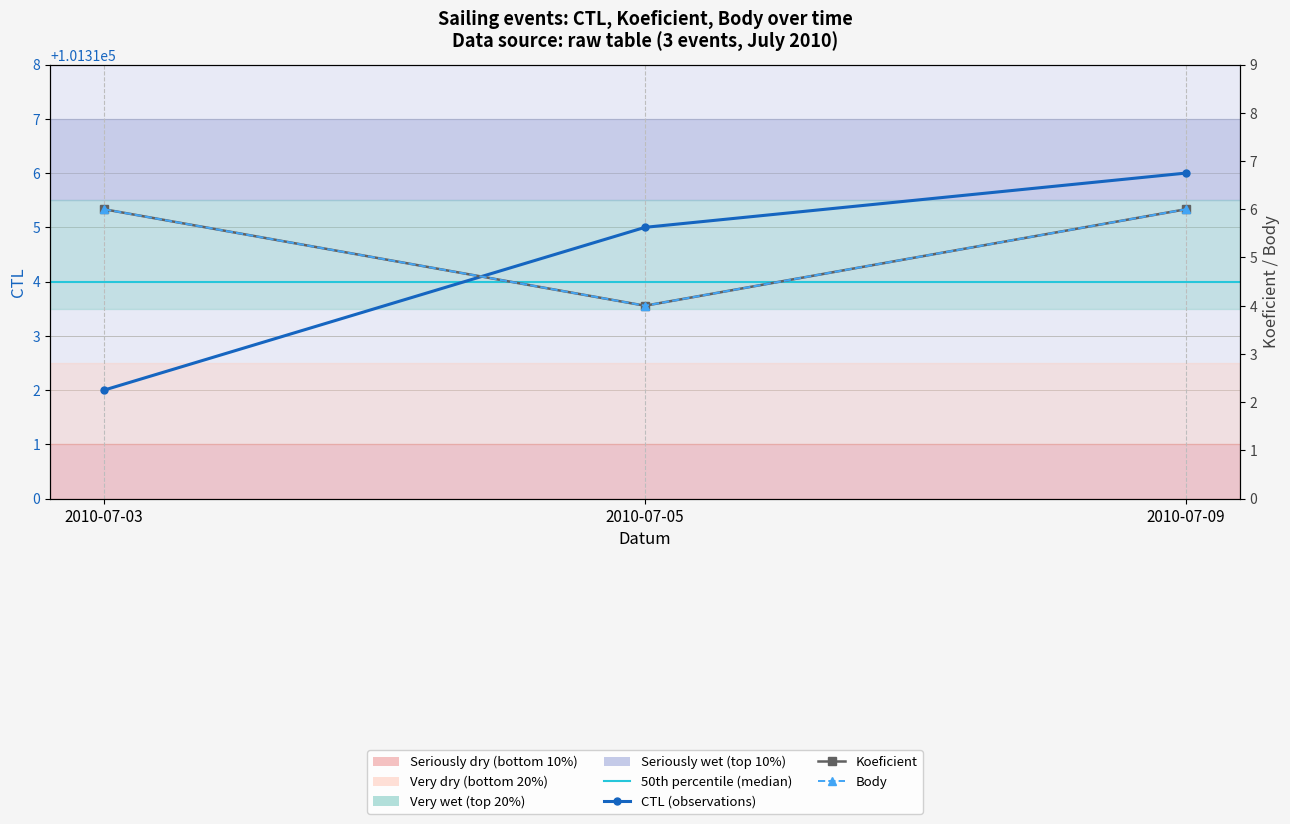

What are all the series names shown in the legend?

CTL, Koeficient, Body